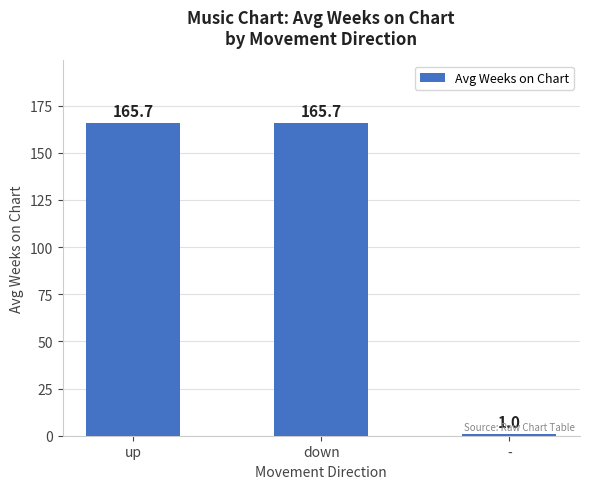

Does the chart contain stacked bars?

No